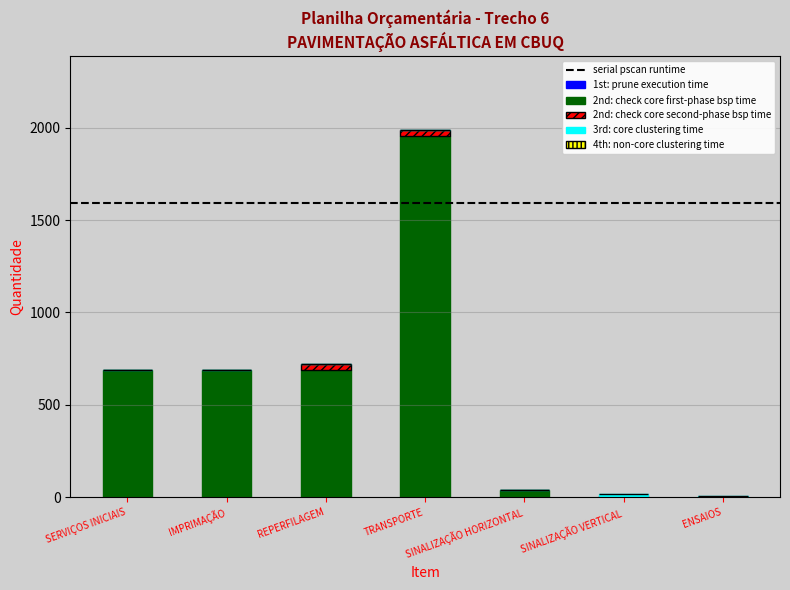

True or false: 2nd: check core first-phase bsp time has a value of 685.8 at REPERFILAGEM.

True